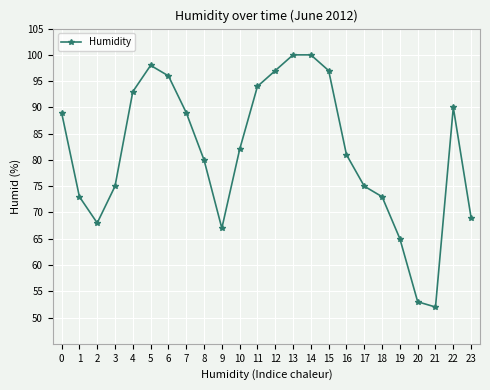

The value at 9 is 67. True or false?

True